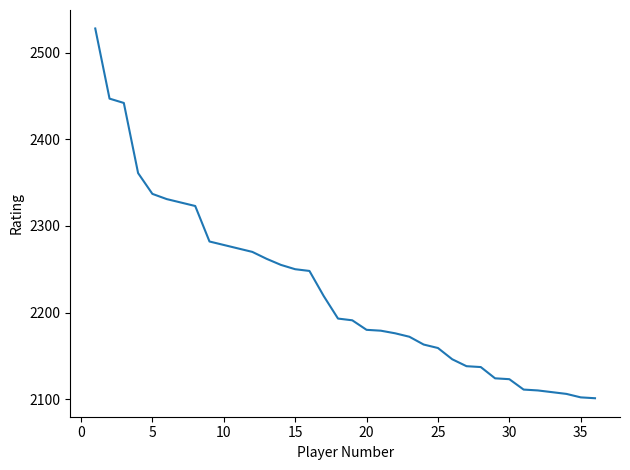

How many lines are shown in the chart?

1